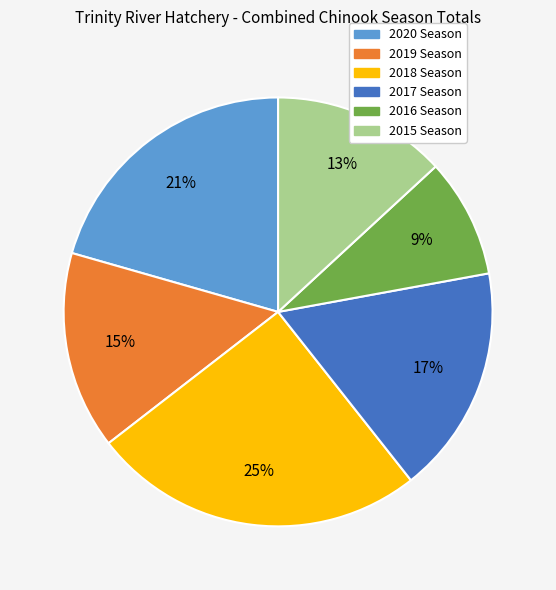

True or false: 2016 Season accounts for 9% of the total.

True